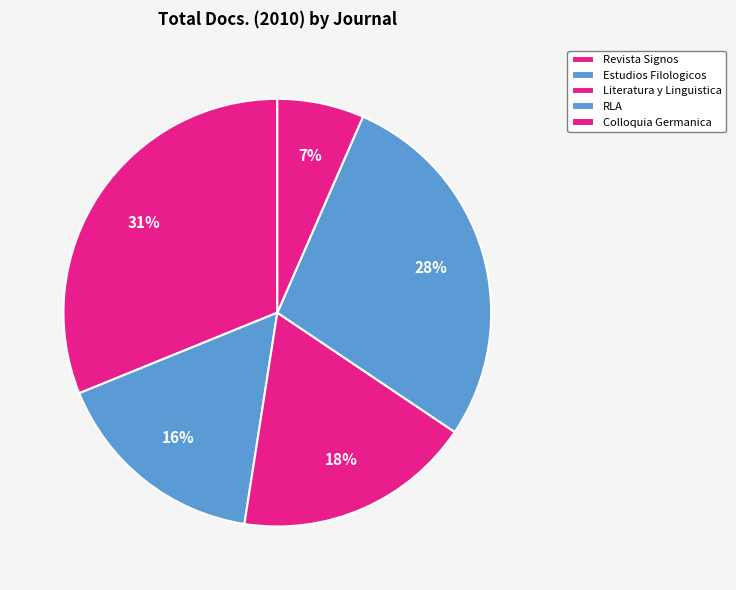

The Estudios Filologicos slice represents 7% of the pie. True or false?

False